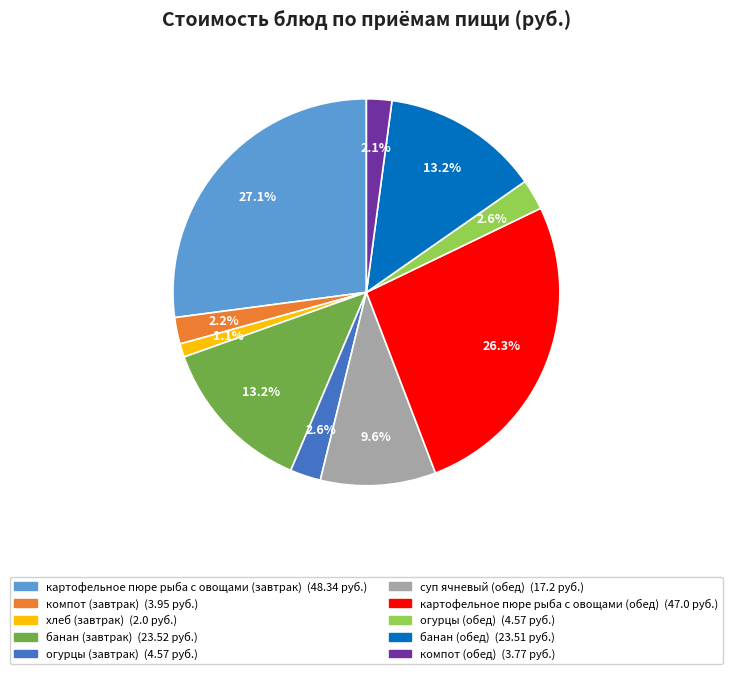

Which slice is the largest?

картофельное пюре рыба с овощами (завтрак)